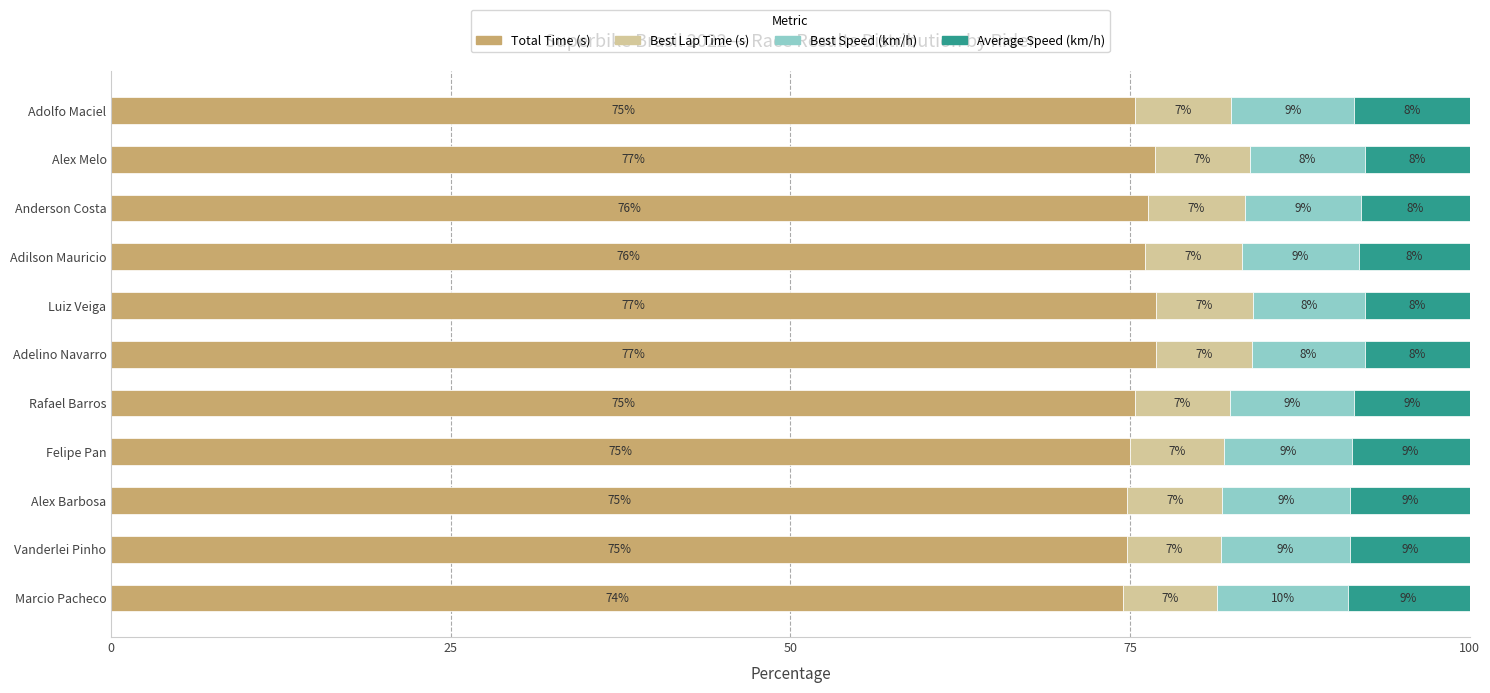

Is it true that Total Time (s) equals 76.8 at Alex Melo?

True